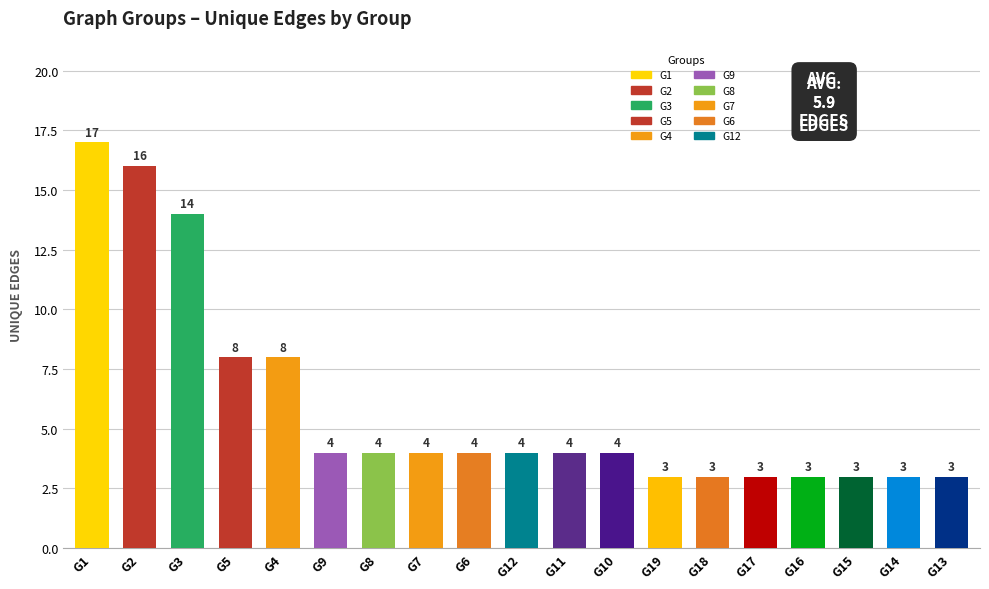

Where does the data first go above 4?

G1